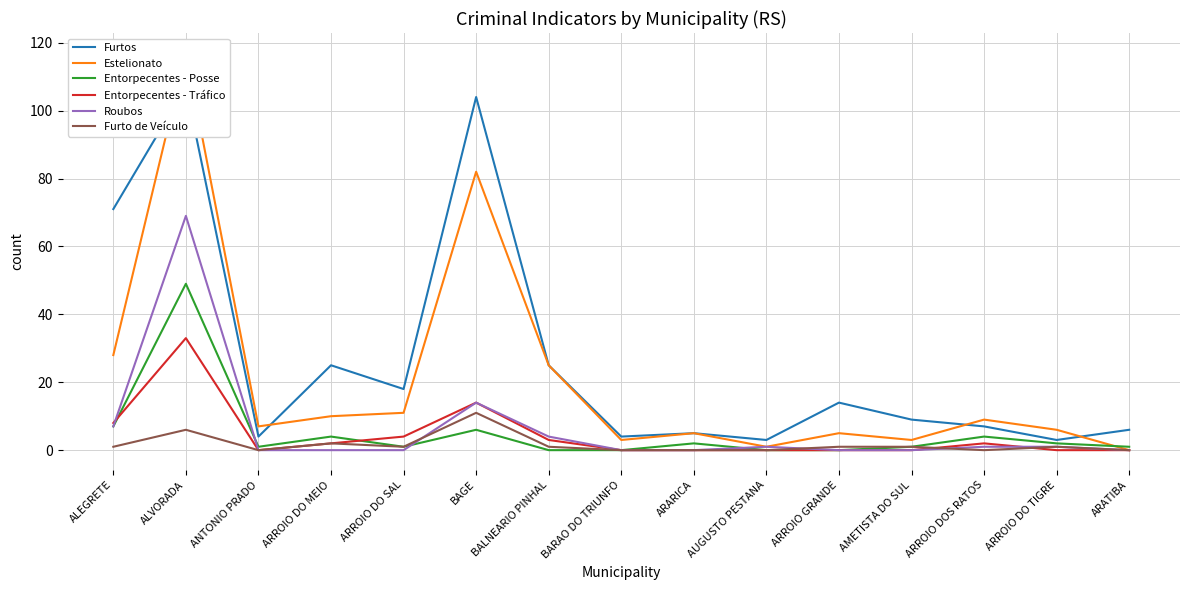

Reading right to left, what are all the values shown in this chart?

Furtos: ARATIBA=6	ARROIO DO TIGRE=3	ARROIO DOS RATOS=7	AMETISTA DO SUL=9	ARROIO GRANDE=14	AUGUSTO PESTANA=3	ARARICA=5	BARAO DO TRIUNFO=4	BALNEARIO PINHAL=25	BAGE=104	ARROIO DO SAL=18	ARROIO DO MEIO=25	ANTONIO PRADO=4	ALVORADA=107	ALEGRETE=71
Estelionato: ARATIBA=0	ARROIO DO TIGRE=6	ARROIO DOS RATOS=9	AMETISTA DO SUL=3	ARROIO GRANDE=5	AUGUSTO PESTANA=1	ARARICA=5	BARAO DO TRIUNFO=3	BALNEARIO PINHAL=25	BAGE=82	ARROIO DO SAL=11	ARROIO DO MEIO=10	ANTONIO PRADO=7	ALVORADA=117	ALEGRETE=28
Entorpecentes - Posse: ARATIBA=1	ARROIO DO TIGRE=2	ARROIO DOS RATOS=4	AMETISTA DO SUL=1	ARROIO GRANDE=0	AUGUSTO PESTANA=0	ARARICA=2	BARAO DO TRIUNFO=0	BALNEARIO PINHAL=0	BAGE=6	ARROIO DO SAL=1	ARROIO DO MEIO=4	ANTONIO PRADO=1	ALVORADA=49	ALEGRETE=7
Entorpecentes - Tráfico: ARATIBA=0	ARROIO DO TIGRE=0	ARROIO DOS RATOS=2	AMETISTA DO SUL=0	ARROIO GRANDE=0	AUGUSTO PESTANA=0	ARARICA=0	BARAO DO TRIUNFO=0	BALNEARIO PINHAL=3	BAGE=14	ARROIO DO SAL=4	ARROIO DO MEIO=2	ANTONIO PRADO=0	ALVORADA=33	ALEGRETE=8
Roubos: ARATIBA=0	ARROIO DO TIGRE=1	ARROIO DOS RATOS=1	AMETISTA DO SUL=0	ARROIO GRANDE=0	AUGUSTO PESTANA=1	ARARICA=0	BARAO DO TRIUNFO=0	BALNEARIO PINHAL=4	BAGE=14	ARROIO DO SAL=0	ARROIO DO MEIO=0	ANTONIO PRADO=0	ALVORADA=69	ALEGRETE=7
Furto de Veículo: ARATIBA=0	ARROIO DO TIGRE=1	ARROIO DOS RATOS=0	AMETISTA DO SUL=1	ARROIO GRANDE=1	AUGUSTO PESTANA=0	ARARICA=0	BARAO DO TRIUNFO=0	BALNEARIO PINHAL=1	BAGE=11	ARROIO DO SAL=1	ARROIO DO MEIO=2	ANTONIO PRADO=0	ALVORADA=6	ALEGRETE=1